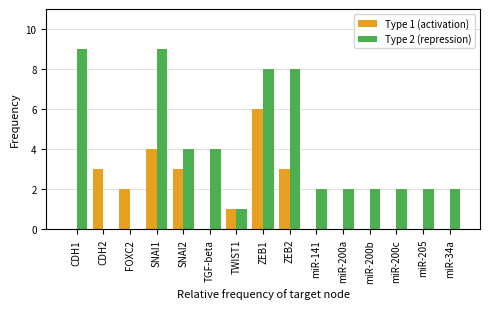

What is the greatest value displayed?

9